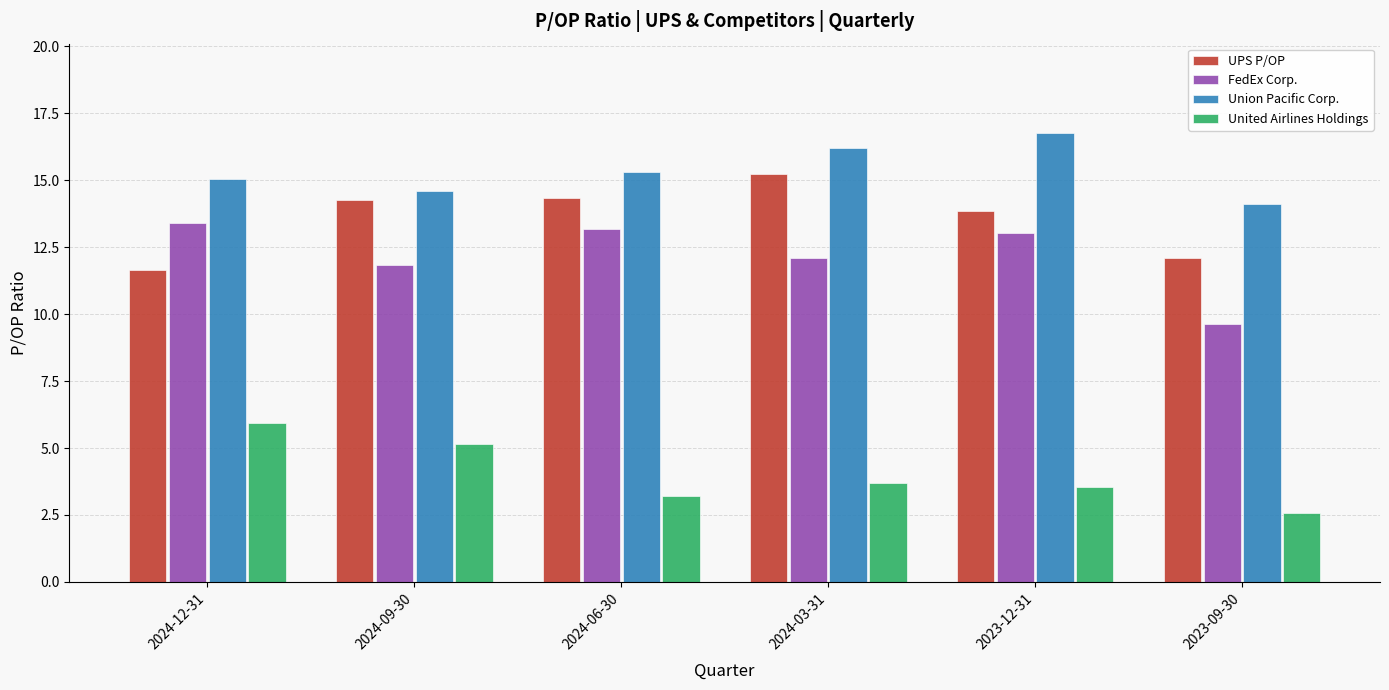

True or false: Union Pacific Corp. has a value of 9.2 at 2024-03-31.

False